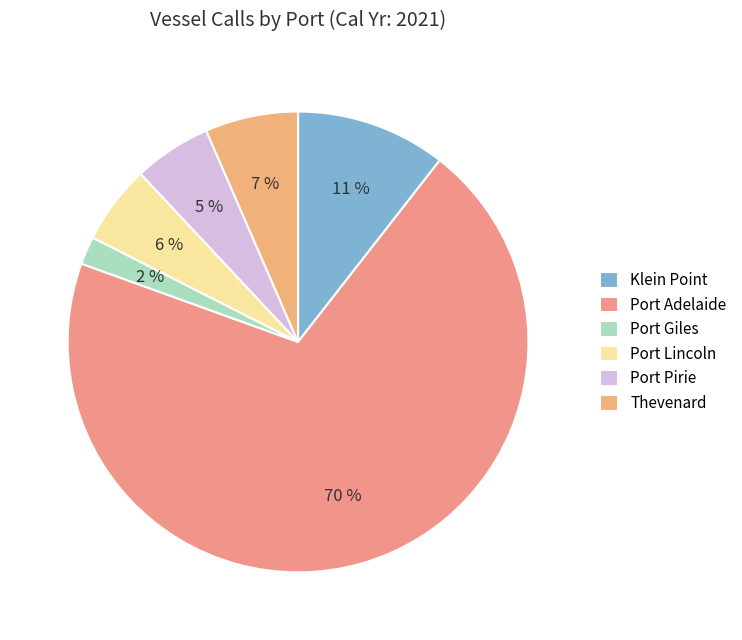

Count the number of slices in the pie.

6